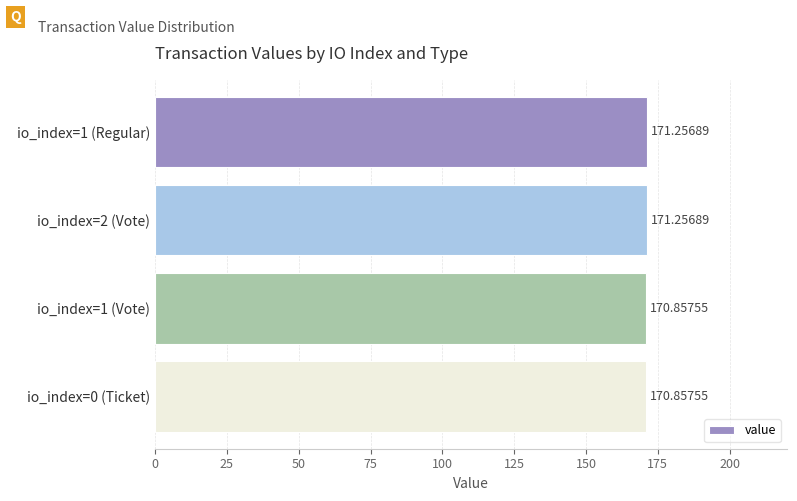

Are the bars horizontal?

Yes